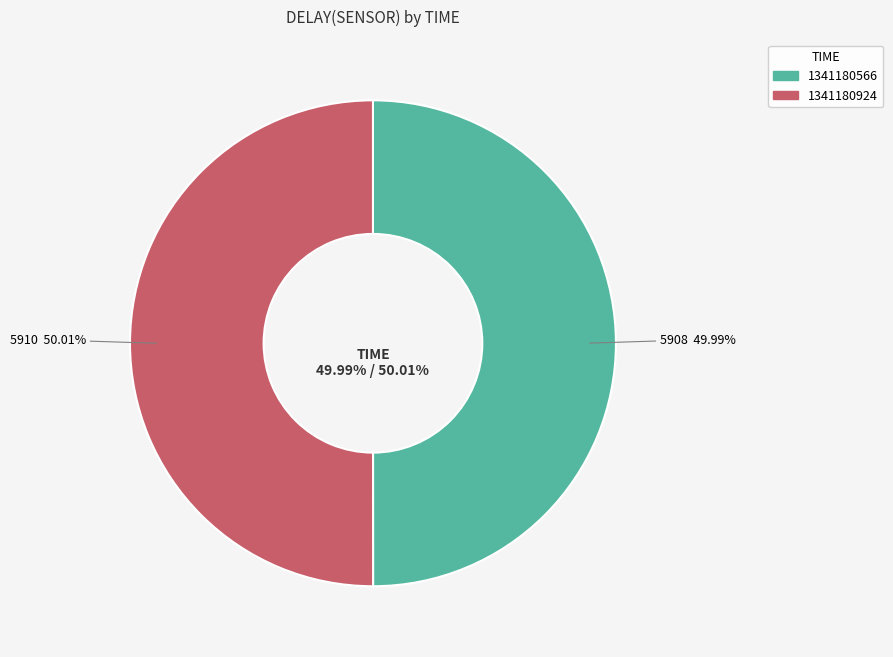

Is it true that 1341180566 is 50% of the pie?

True